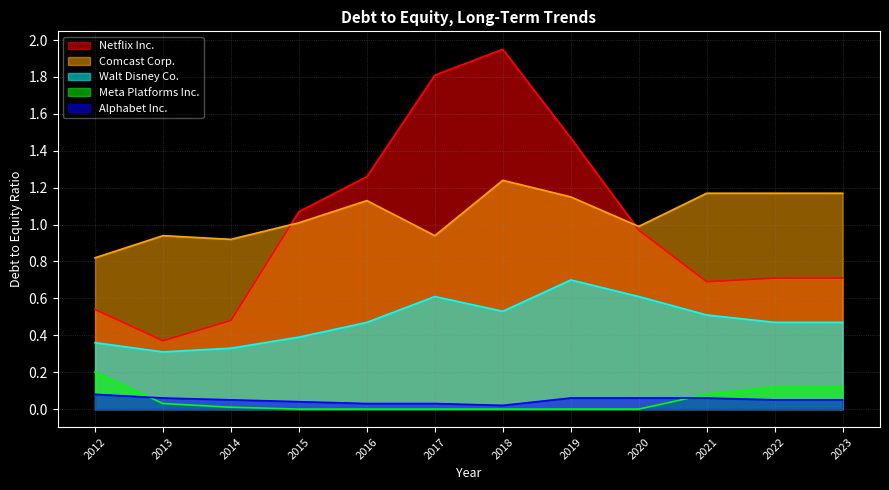

True or false: Walt Disney Co. and Alphabet Inc. cross at least once.

False